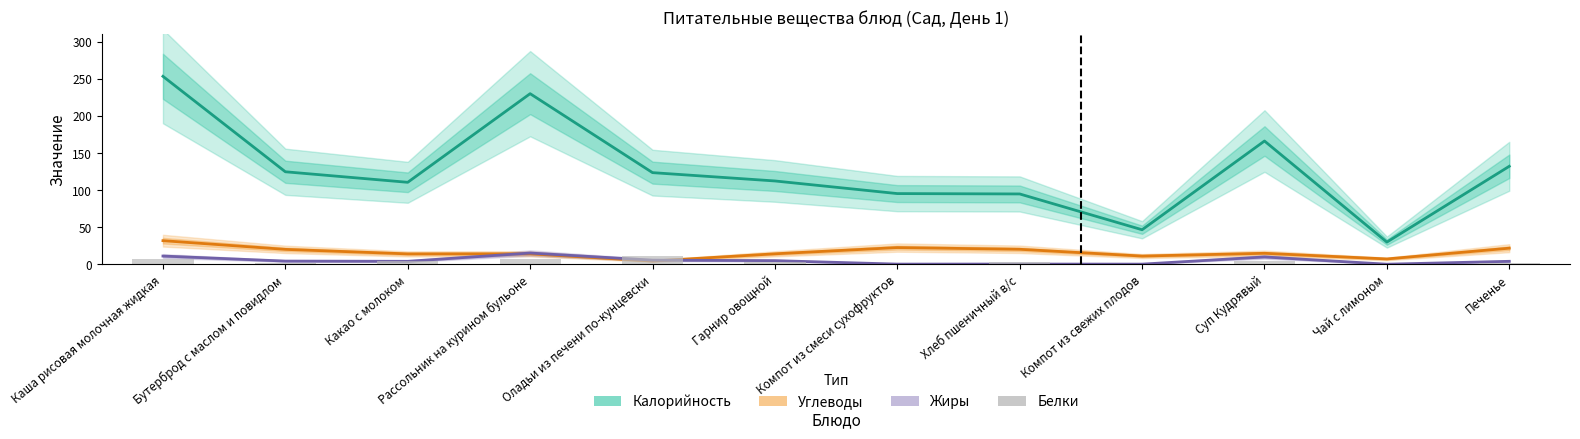

Does the chart contain stacked bars?

No